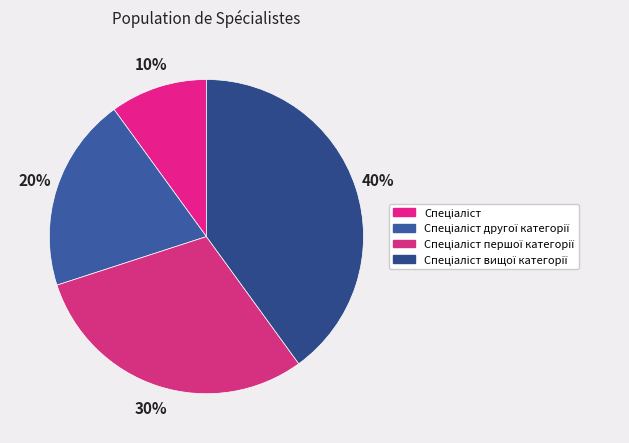

What is the largest slice in the pie chart?

Спеціаліст вищої категорії